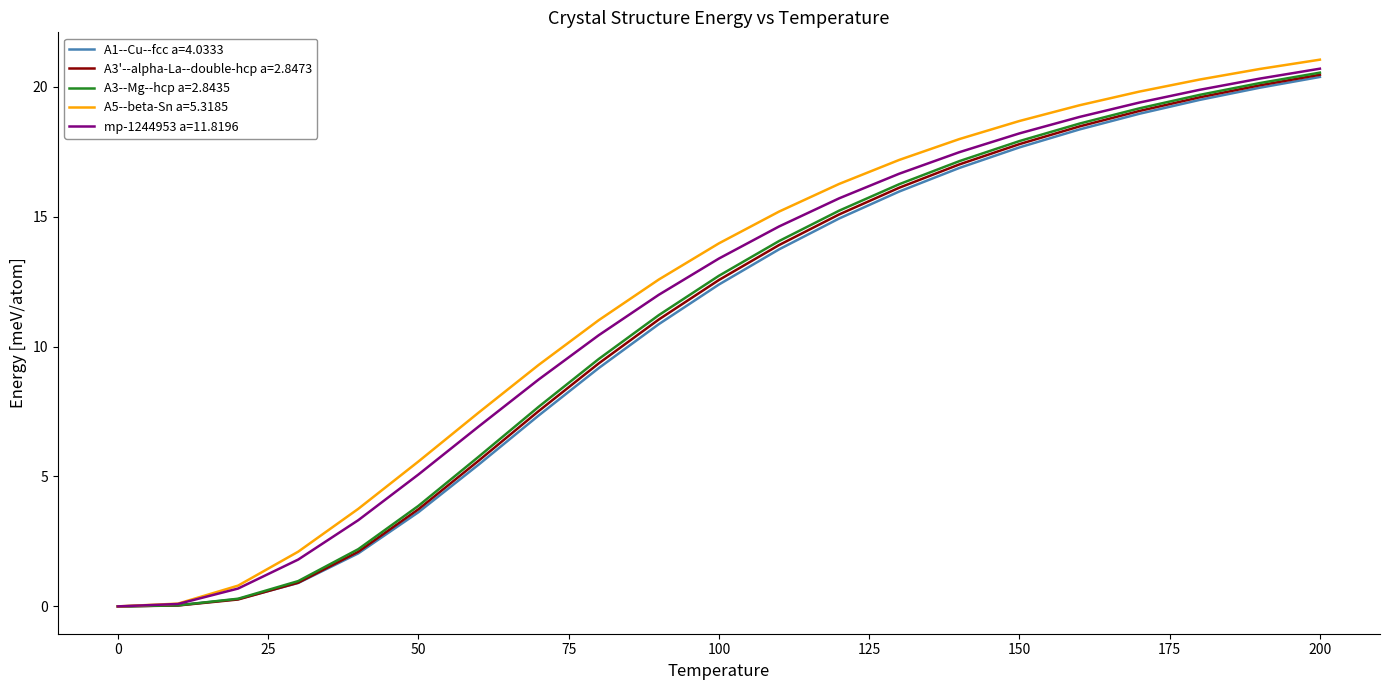

What is the highest value of the A3'--alpha-La--double-hcp a=2.8473 series?

20.5